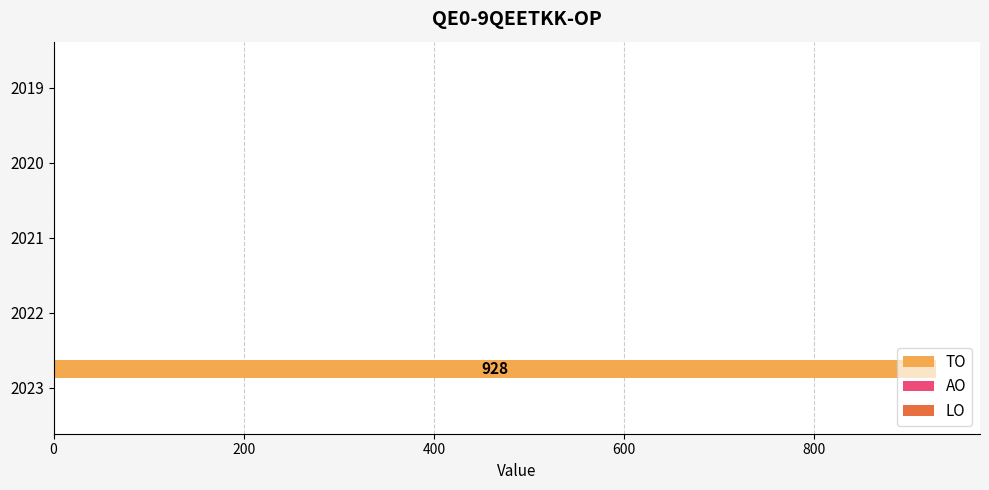

What is the sum of all values?

928